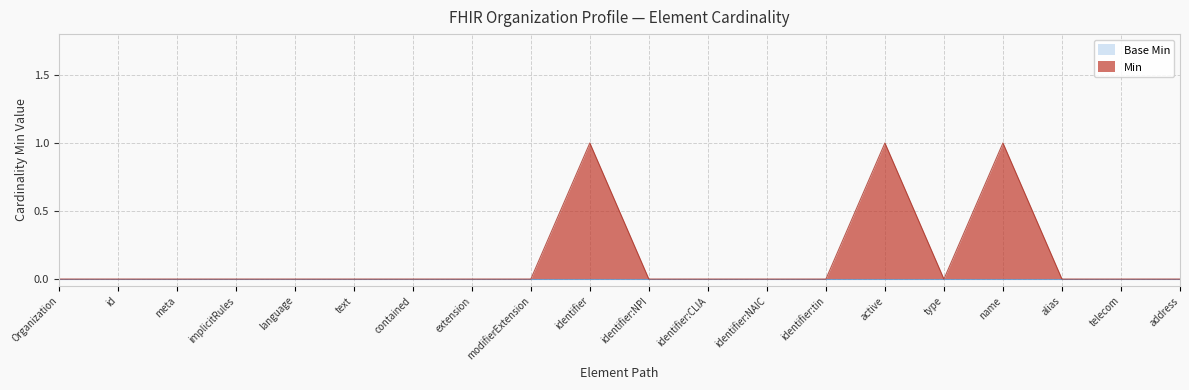

What position from the left is type?

16